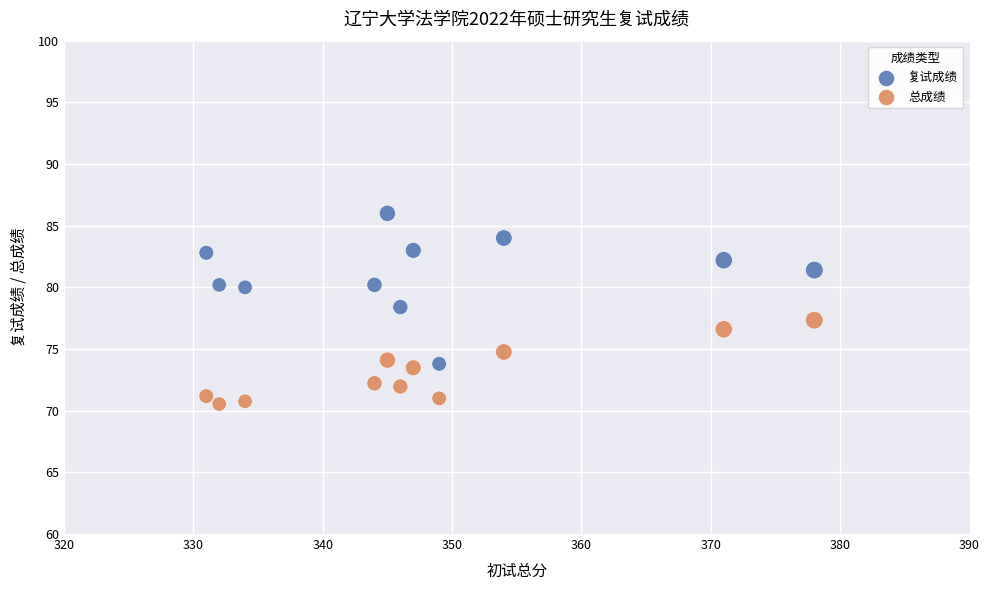

Across all data points, what is the range of X values (max minus min)?

47.0